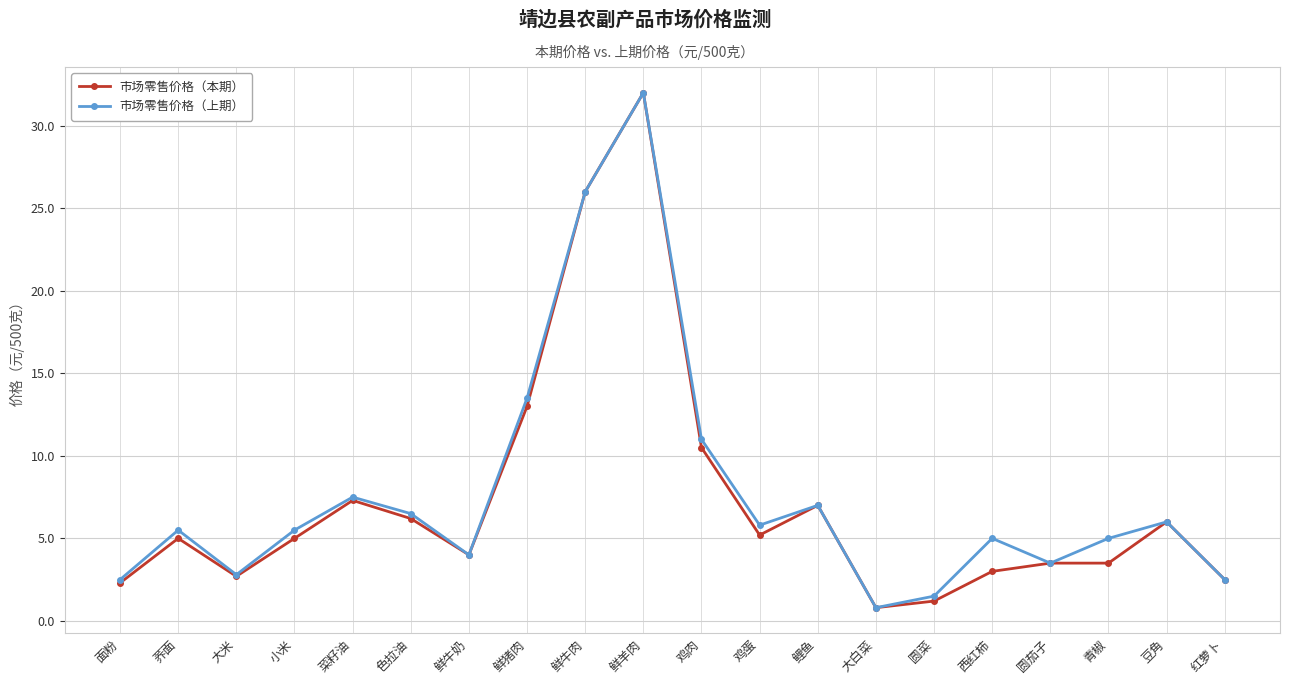

The 市场零售价格（上期） series shows 0.8 at 大白菜. True or false?

True